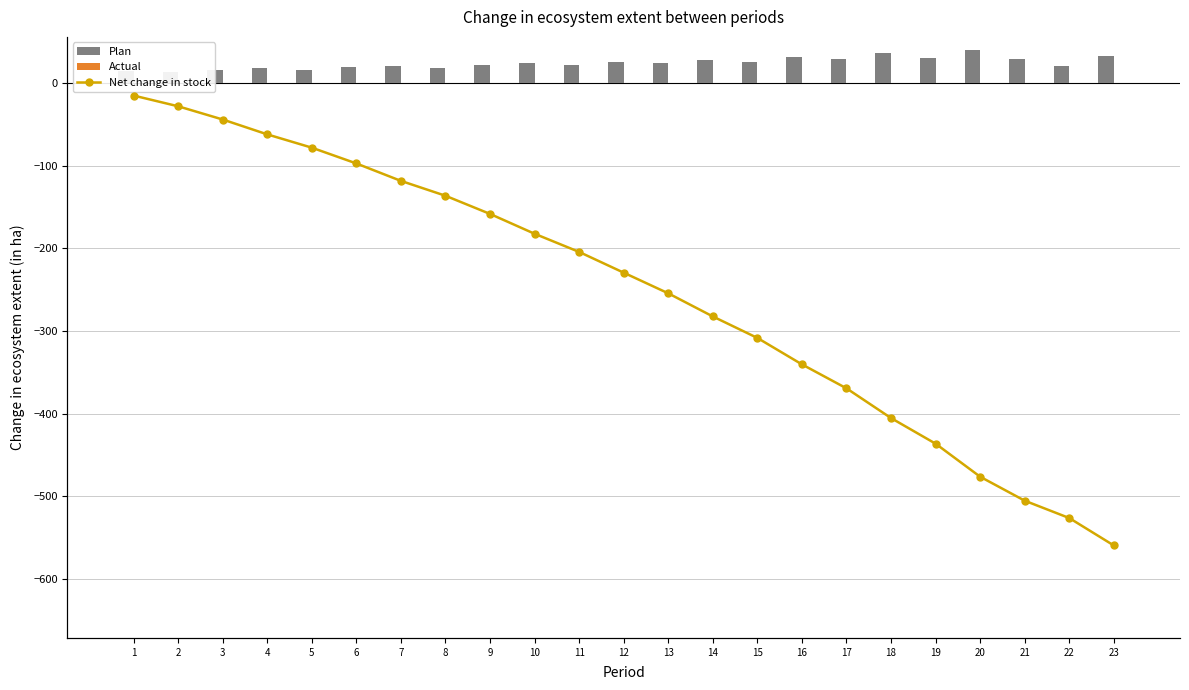

What is the difference between the highest and lowest values at 8?

154.3